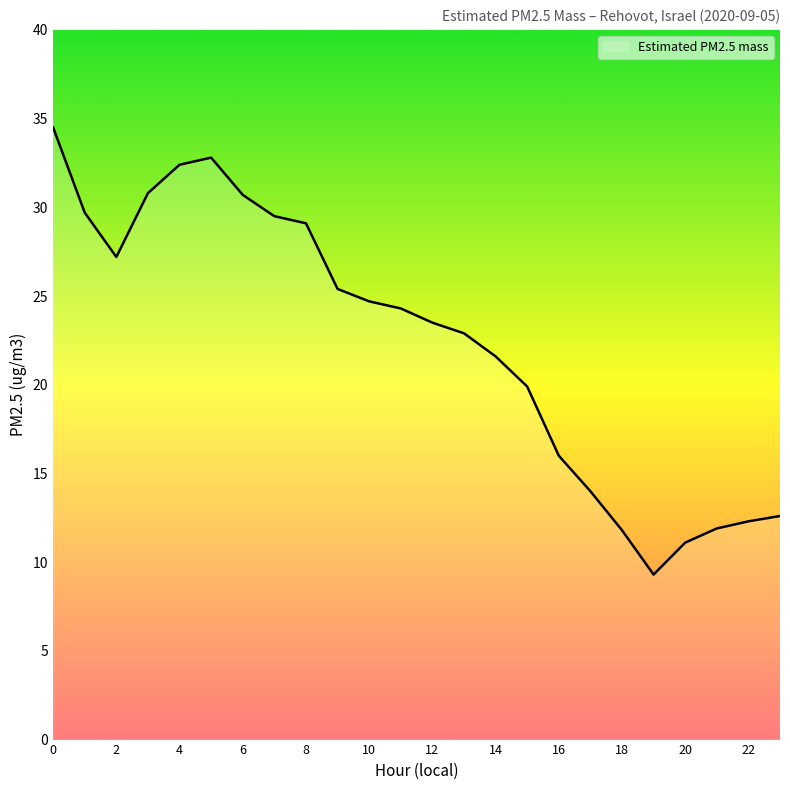

What is the difference between the maximum and minimum values?

25.2